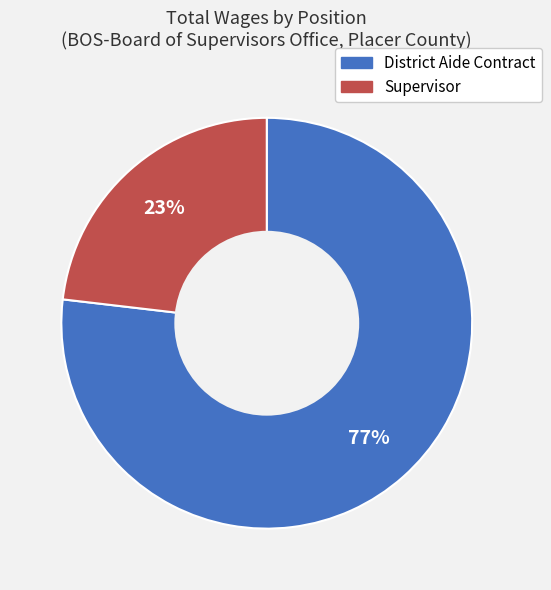

To the nearest percent, what is the difference between the District Aide Contract and Supervisor slice percentages?

54%